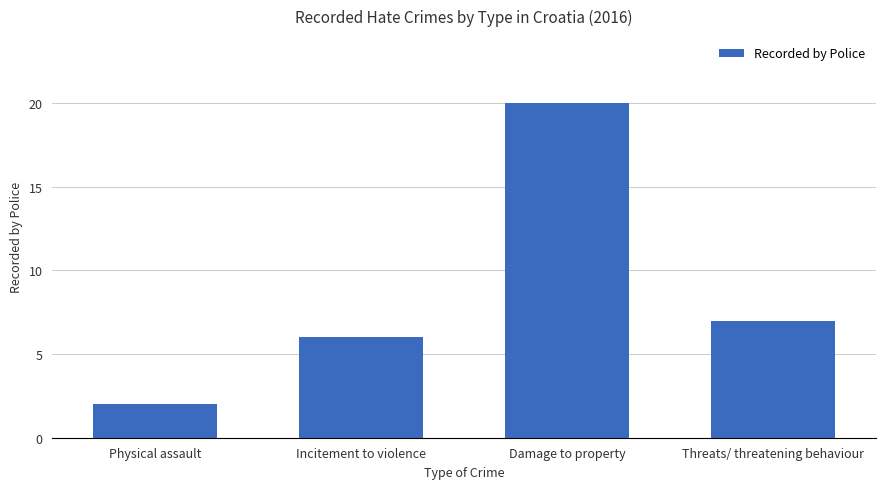

What is the smallest value displayed?

2